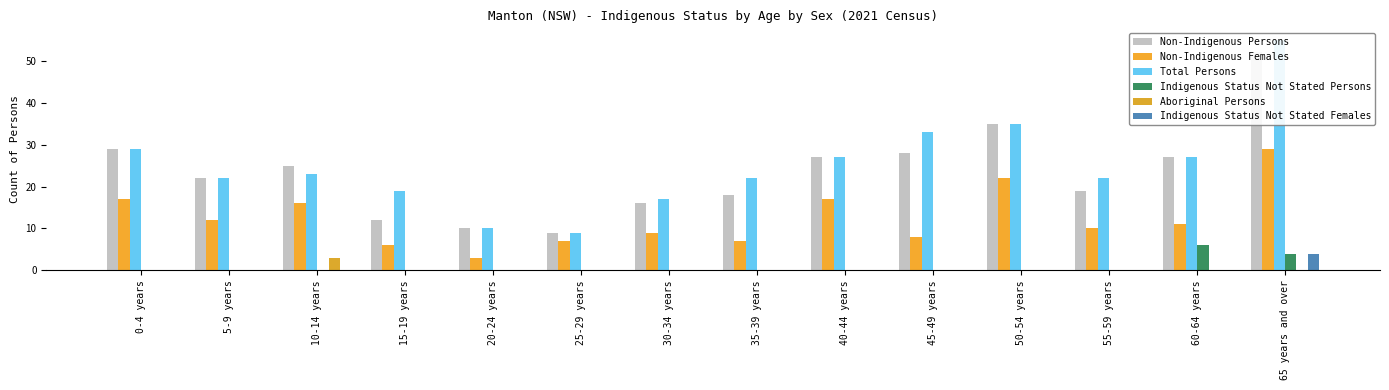

How many data points does each series have?

14